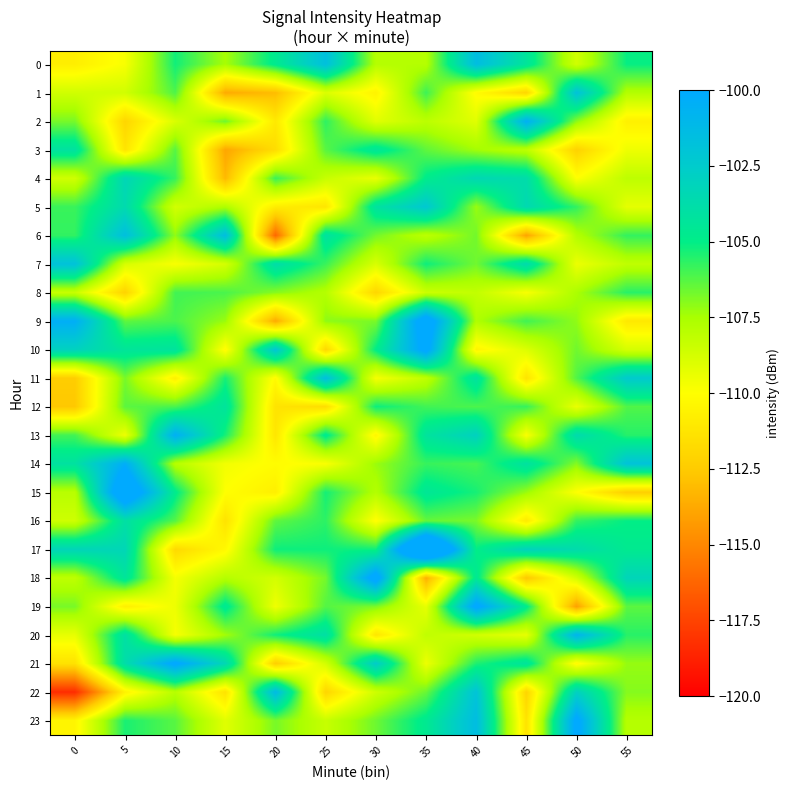

At which category is the sum across all series the highest?

35